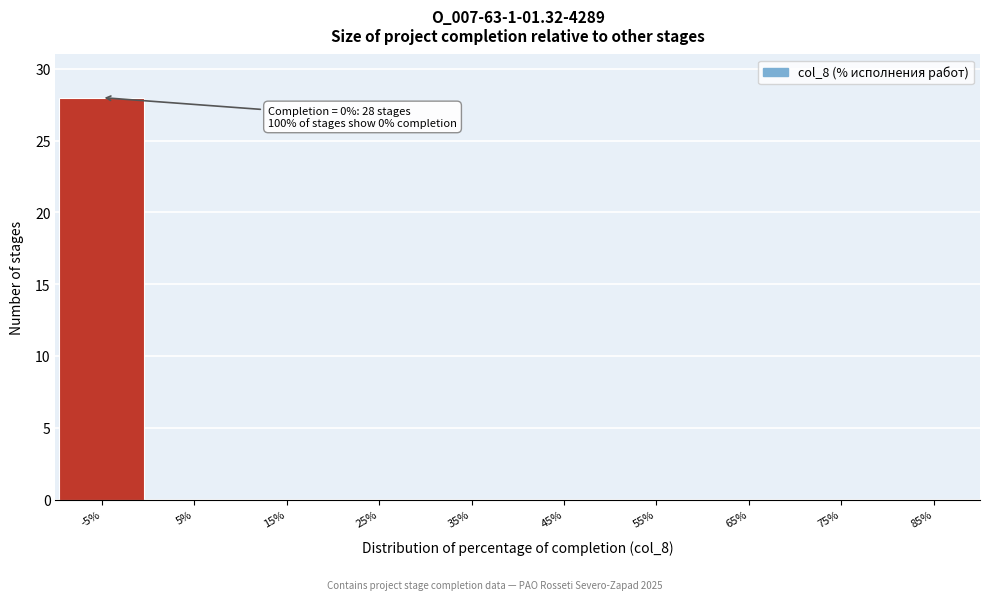

Reading right to left, transcribe all the data shown in this chart.

85%=0	75%=0	65%=0	55%=0	45%=0	35%=0	25%=0	15%=0	5%=0	-5%=28